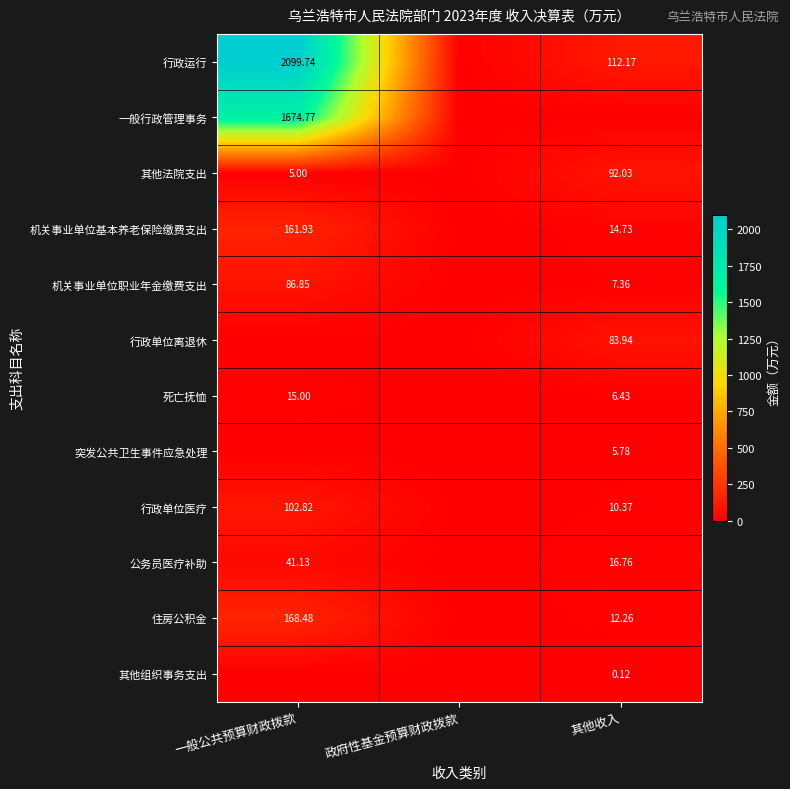

What is the total value across all series at 一般公共预算财政拨款?

4355.7